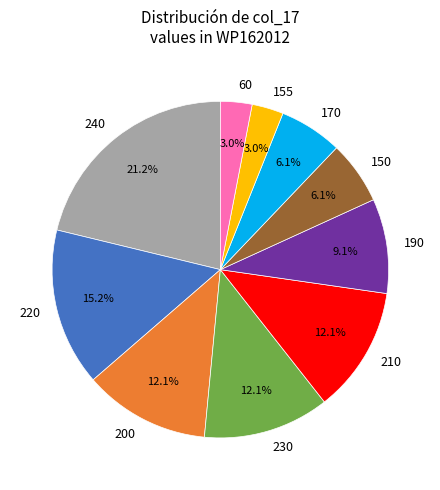

To the nearest percent, what portion does 230 represent?

12%